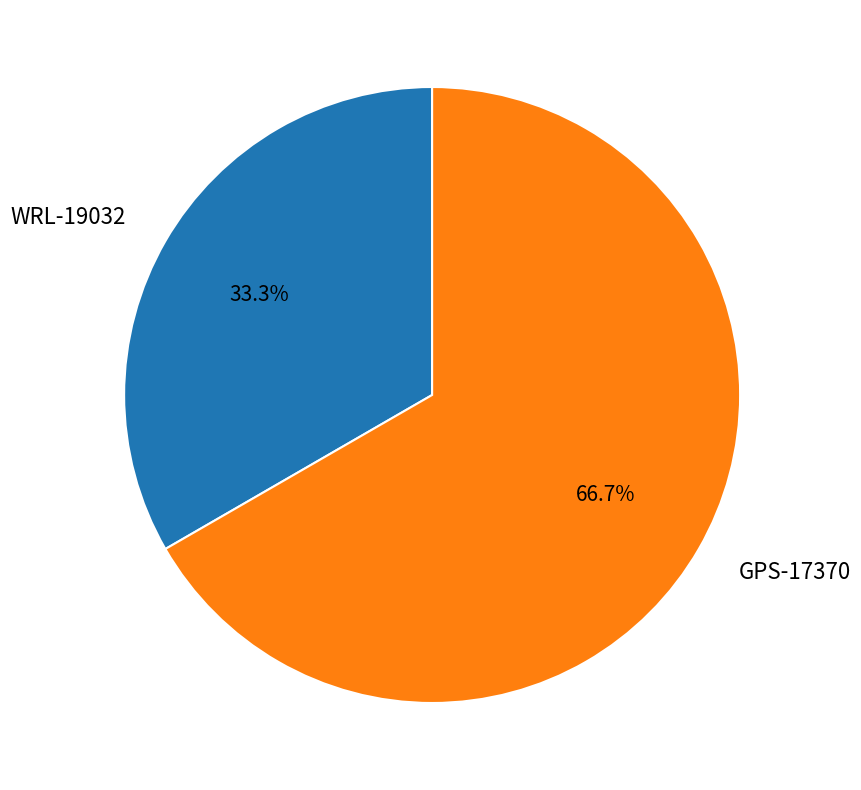

Count the number of slices in the pie.

2